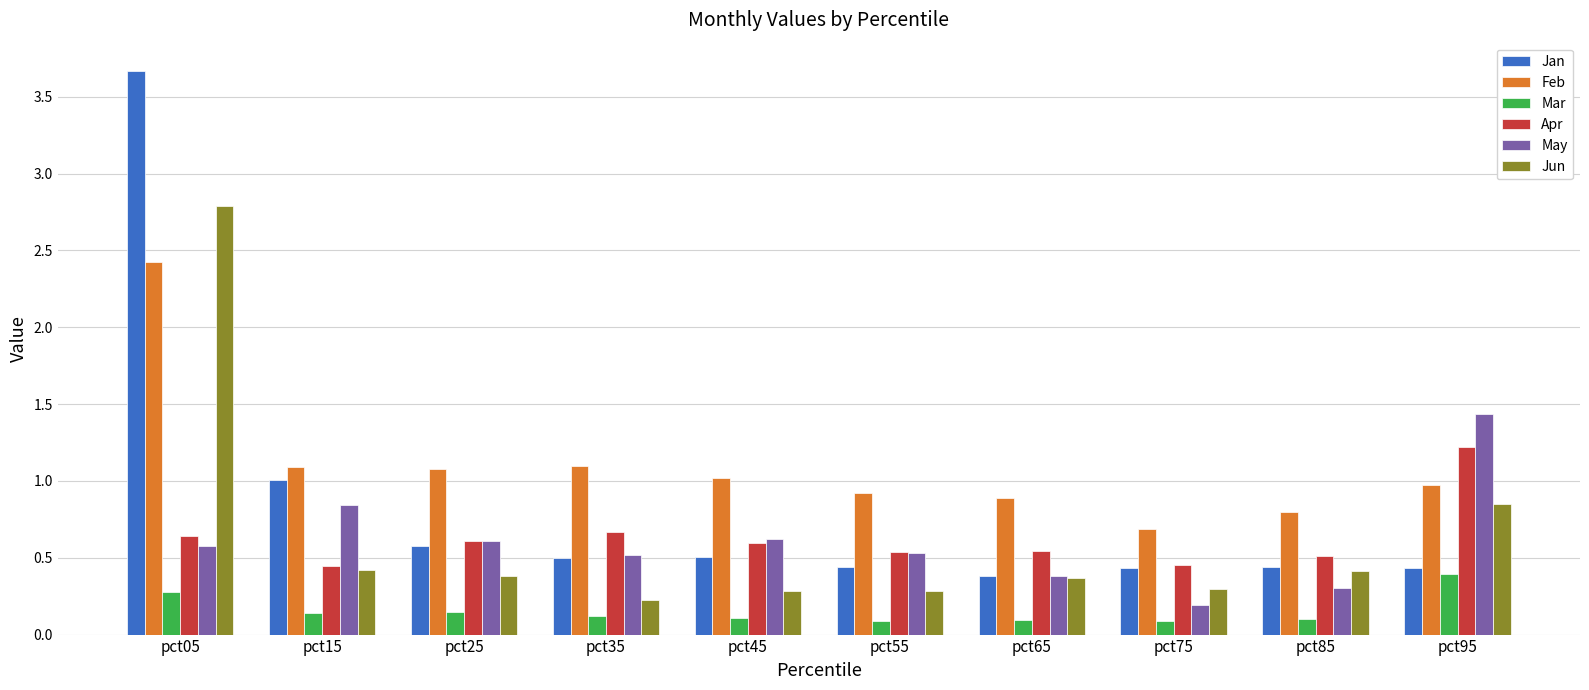

What is the difference between the Mar values at pct15 and pct95?

0.3